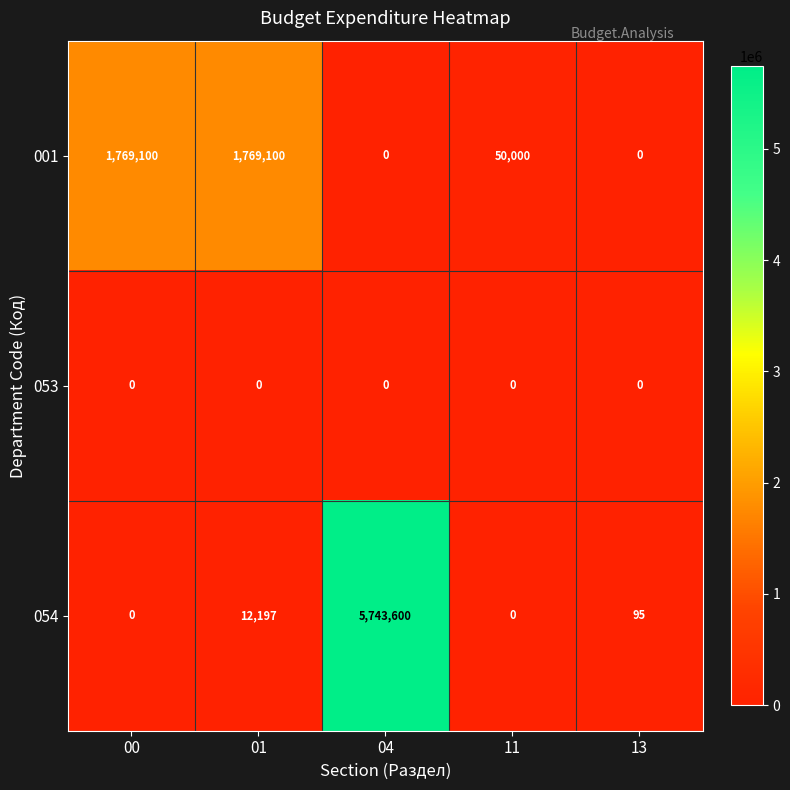

At 01, list the series in order from smallest to largest.

053, 054, 001